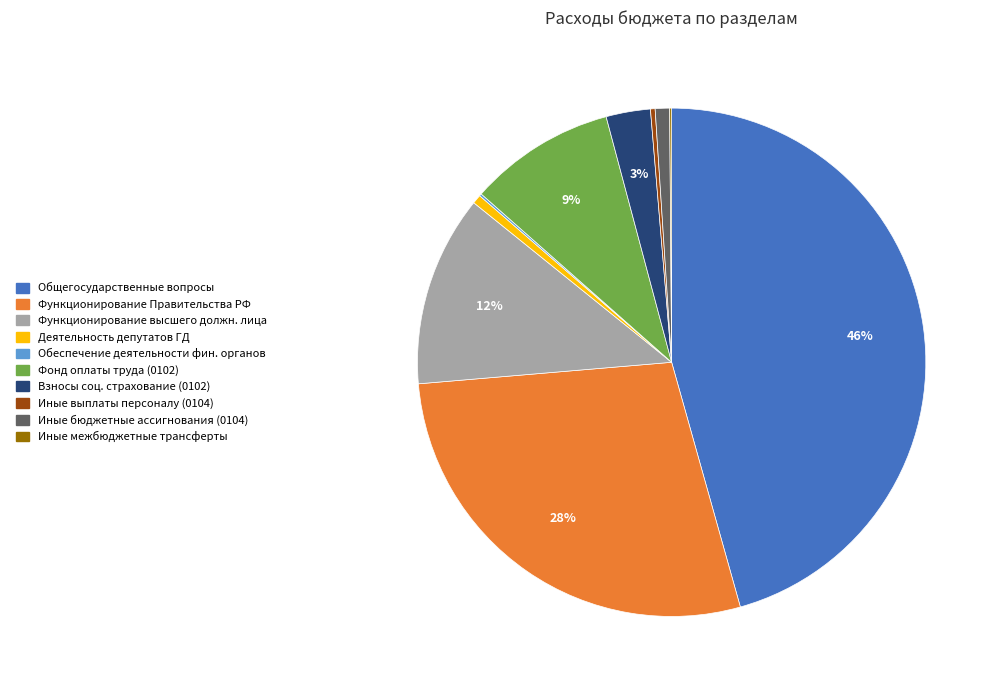

Does any single category account for the majority?

No